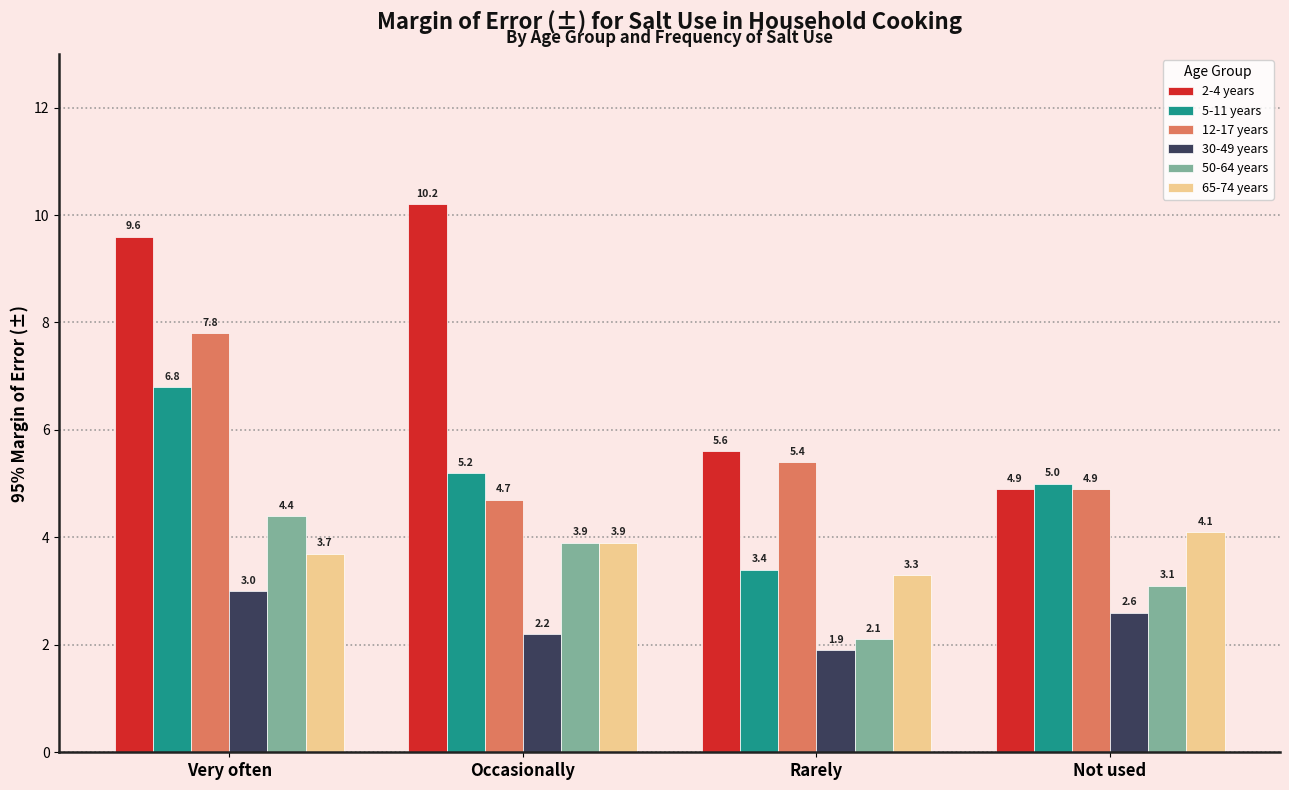

Reading left to right, extract all data points from this chart.

2-4 years: Very often=9.6	Occasionally=10.2	Rarely=5.6	Not used=4.9
5-11 years: Very often=6.8	Occasionally=5.2	Rarely=3.4	Not used=5.0
12-17 years: Very often=7.8	Occasionally=4.7	Rarely=5.4	Not used=4.9
30-49 years: Very often=3.0	Occasionally=2.2	Rarely=1.9	Not used=2.6
50-64 years: Very often=4.4	Occasionally=3.9	Rarely=2.1	Not used=3.1
65-74 years: Very often=3.7	Occasionally=3.9	Rarely=3.3	Not used=4.1